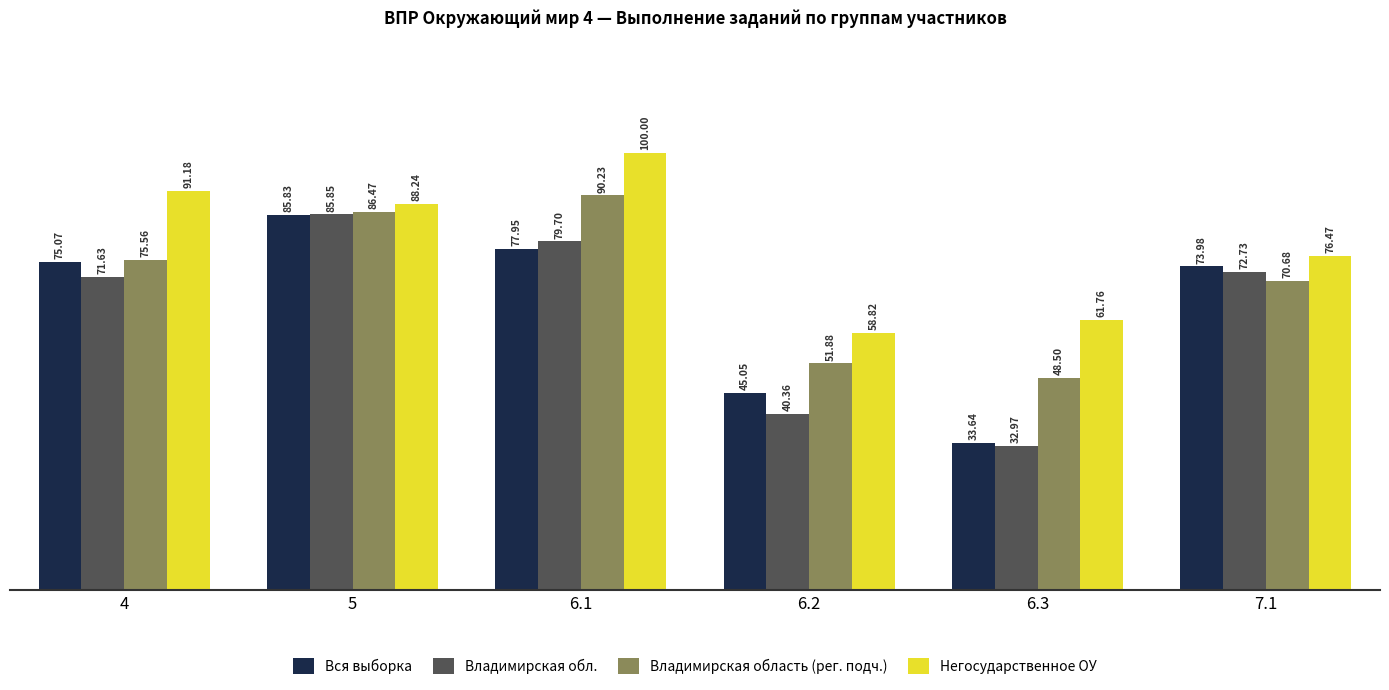

Where is Вся выборка nearest to the value 59?

6.2